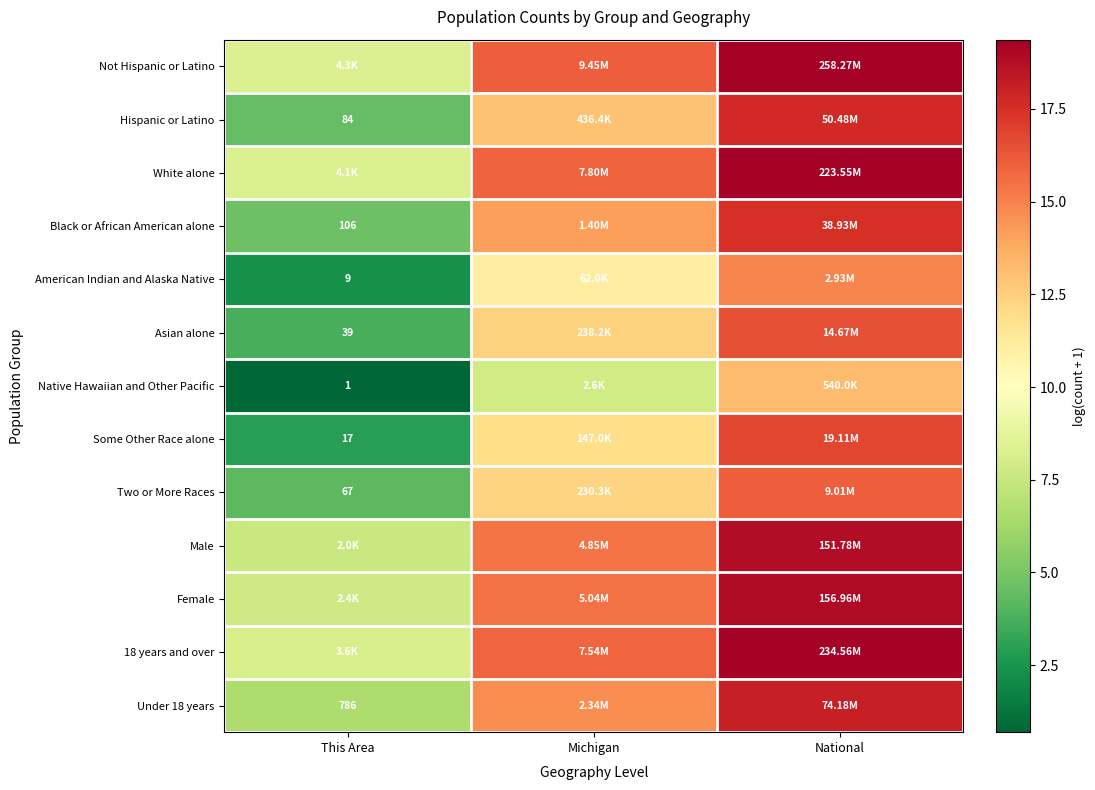

Is it true that American Indian and Alaska Native equals 14.9 at National?

True